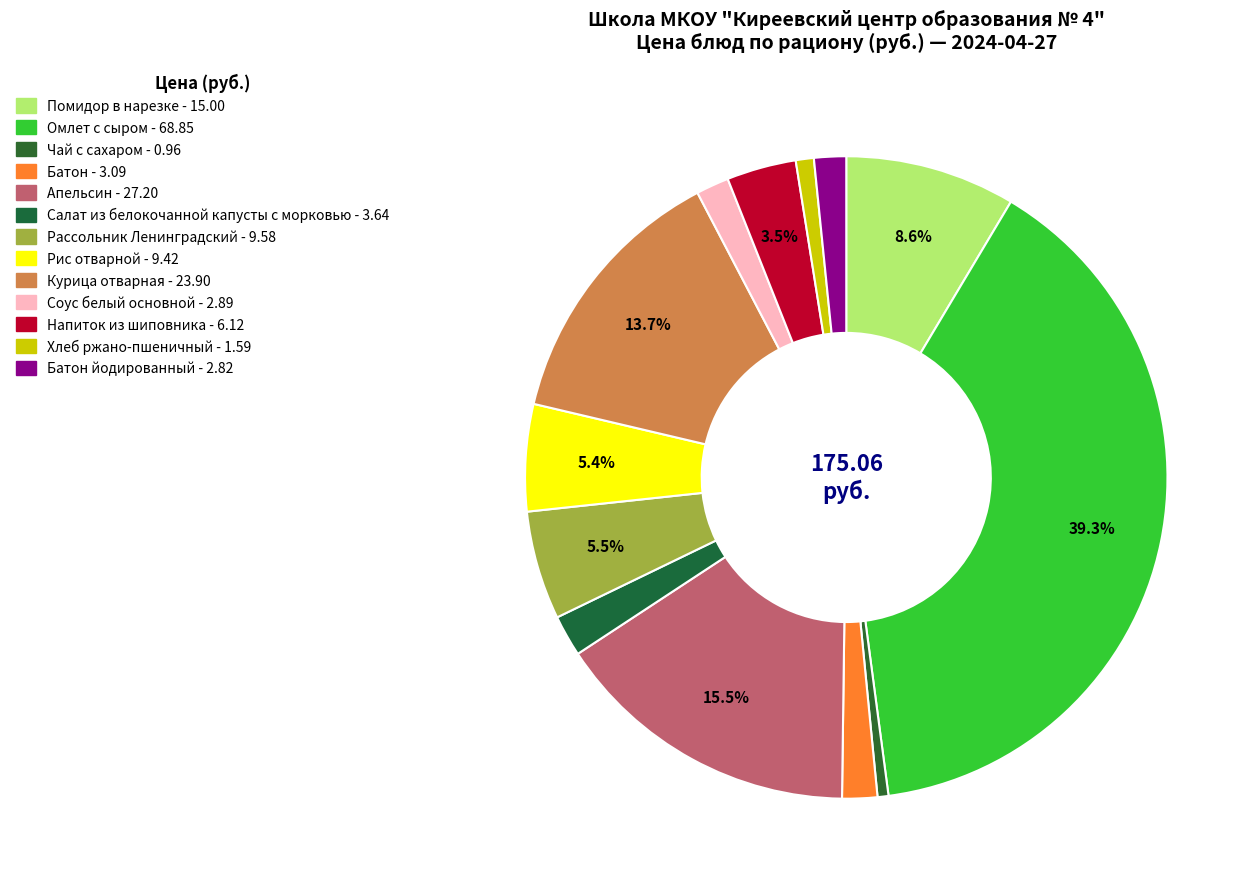

How many slices are in this pie chart?

13